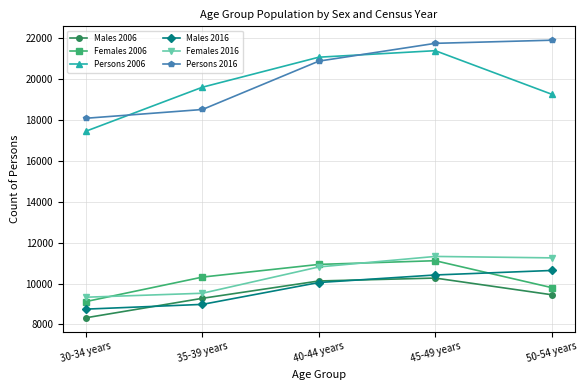

What are all the series names shown in the legend?

Males 2006, Females 2006, Persons 2006, Males 2016, Females 2016, Persons 2016